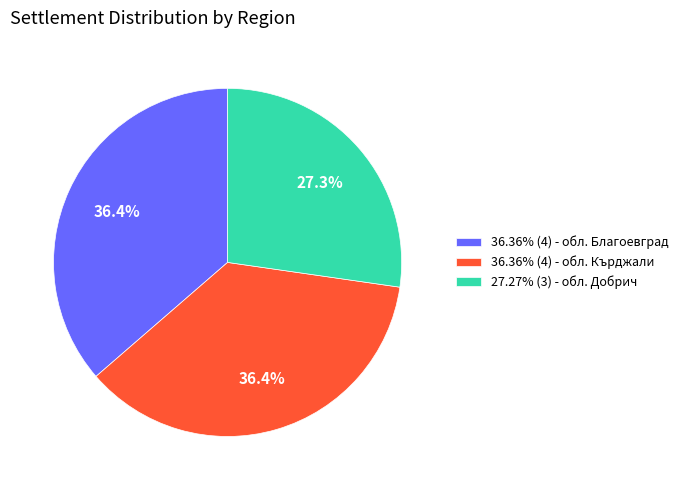

Does 36.36% (4) - обл. Кърджали represent more than half of the total?

No